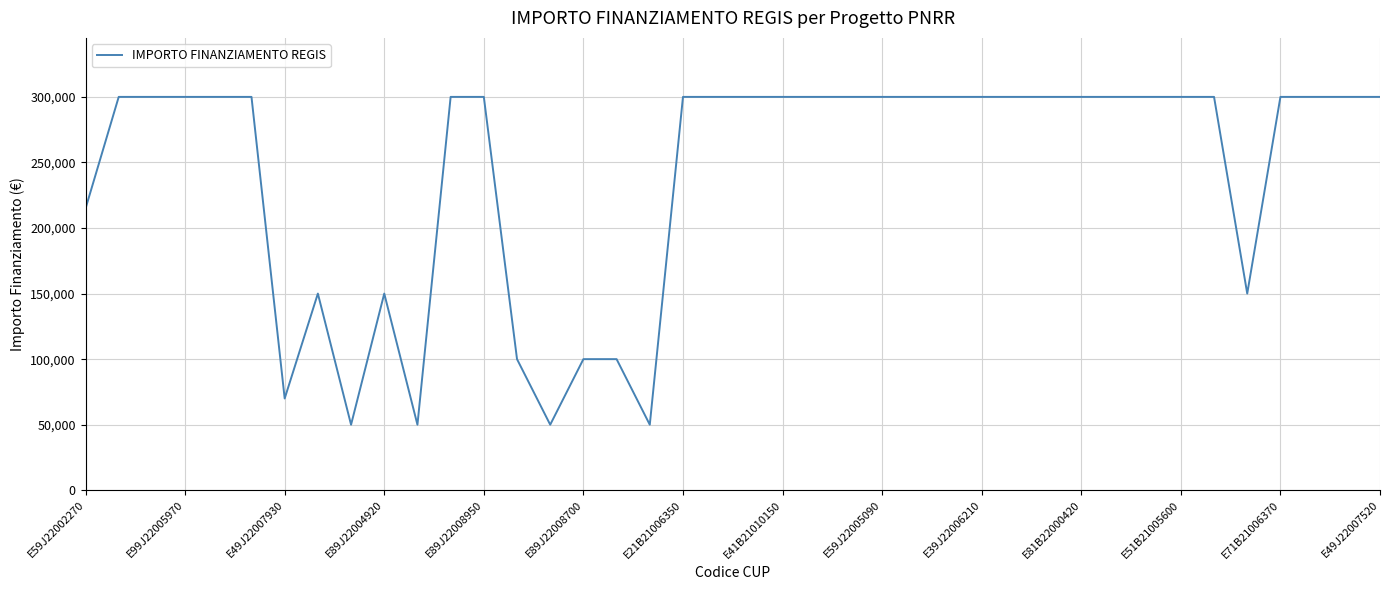

What is the difference between the maximum and minimum values?

250000